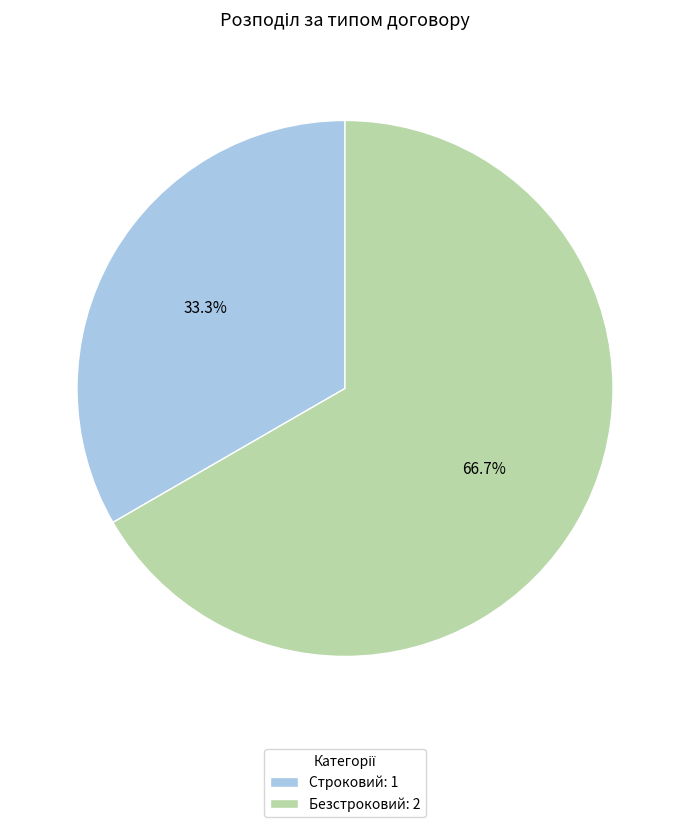

How many slices are in this pie chart?

2